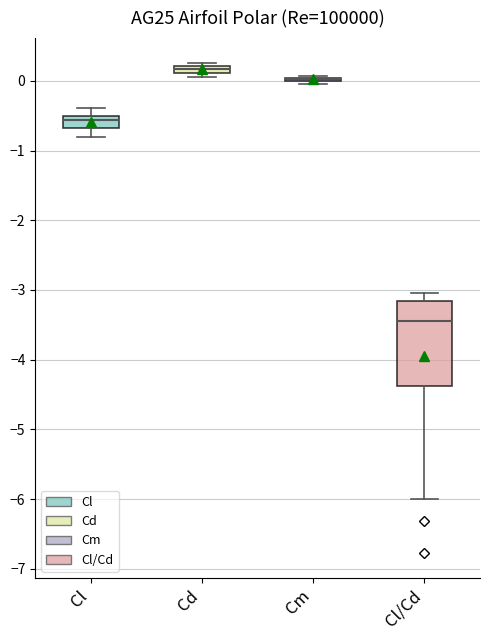

Where does the median line of the box for Cl sit on the y-axis? The values are not printed on the chart, so give them approximately, as read against the axis.

-0.6